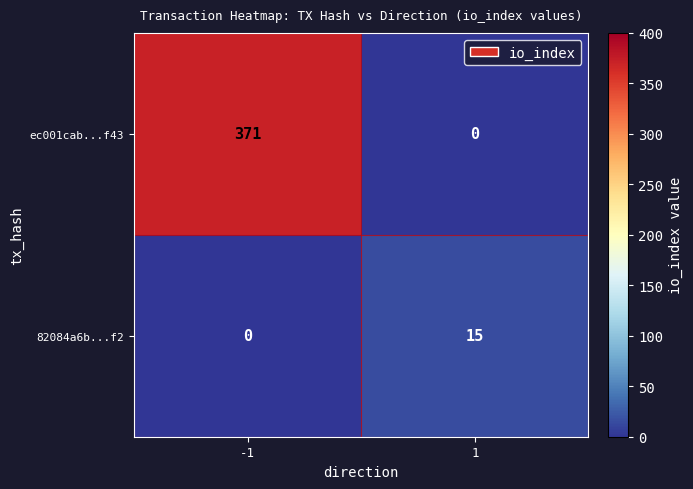

What is the difference between the highest and lowest values at -1?

371